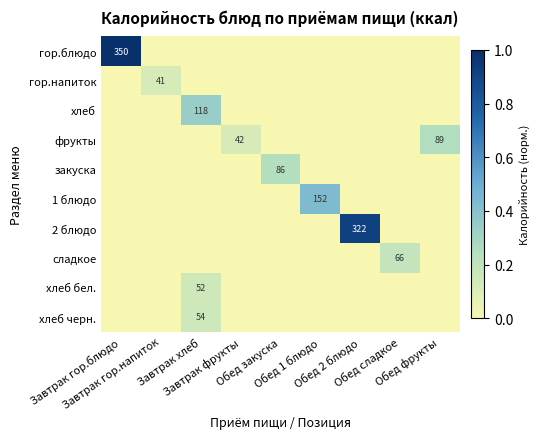

True or false: хлеб черн. has a value of 0.0 at Завтрак фрукты.

True